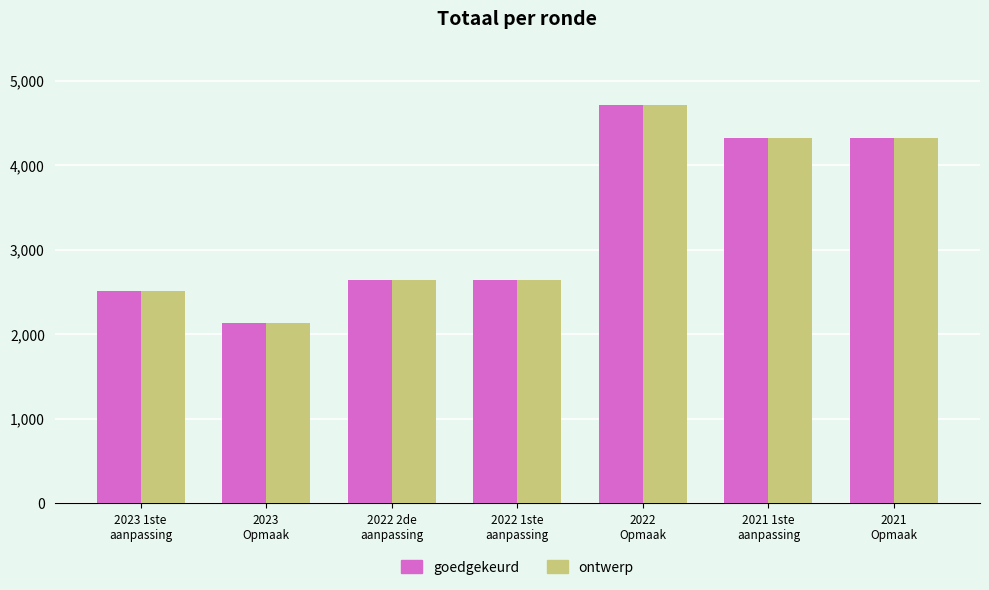

What is the average value of the ontwerp series?

3326